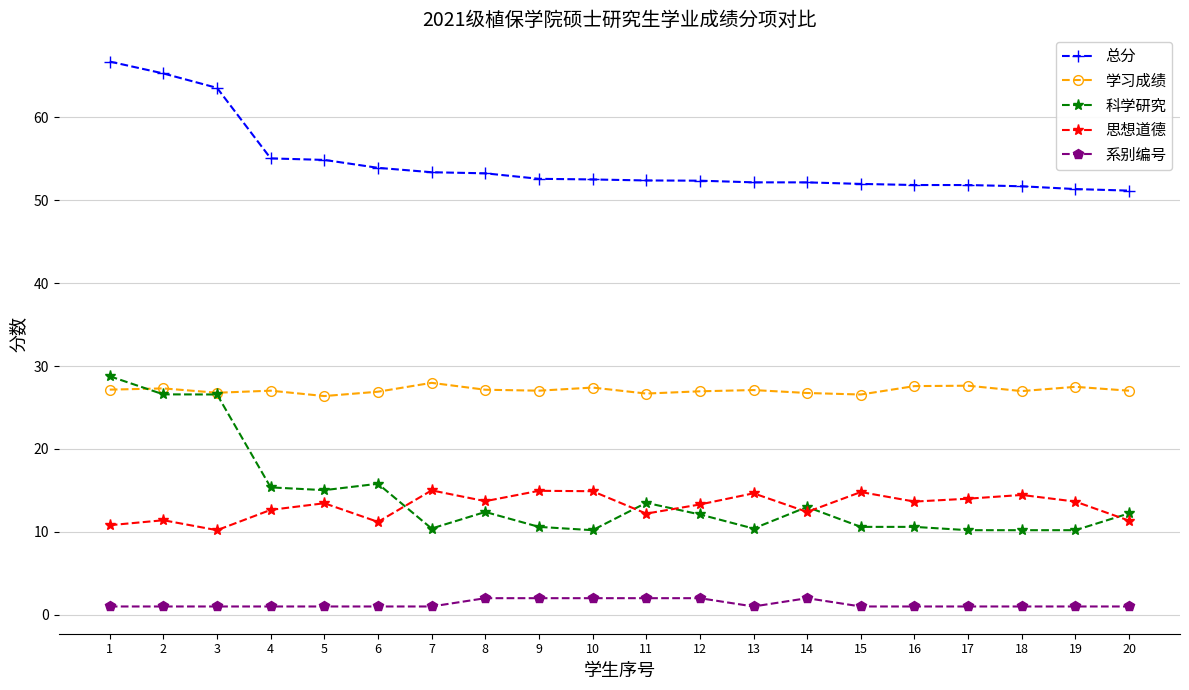

Rank the series by their maximum value, from highest to lowest.

总分, 科学研究, 学习成绩, 思想道德, 系别编号